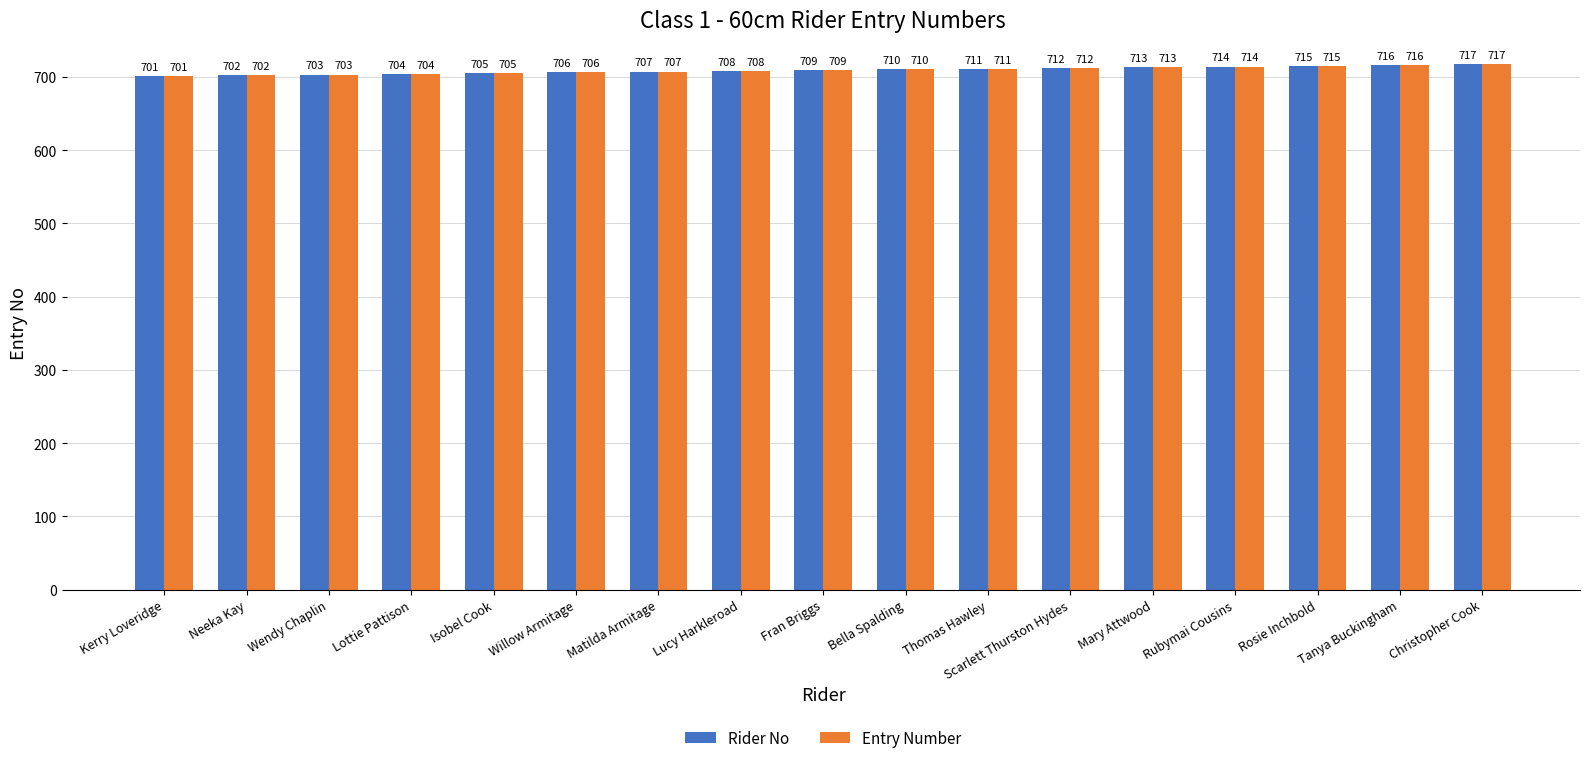

True or false: Entry Number has a value of 248 at Wendy Chaplin.

False